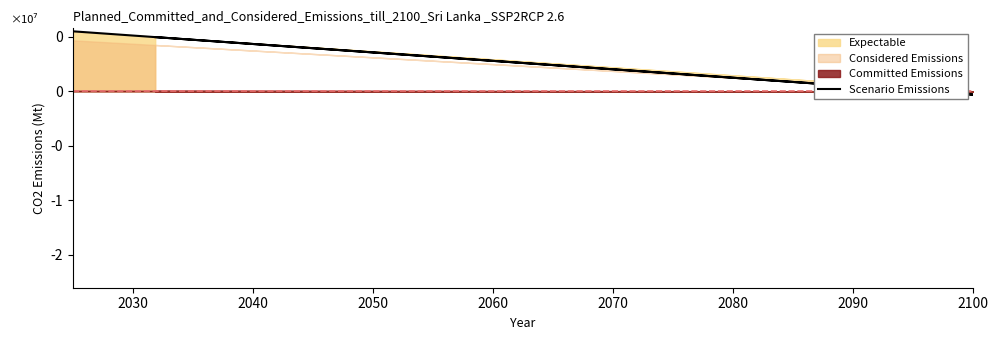

What value does the data have at 2090?

1806700.4